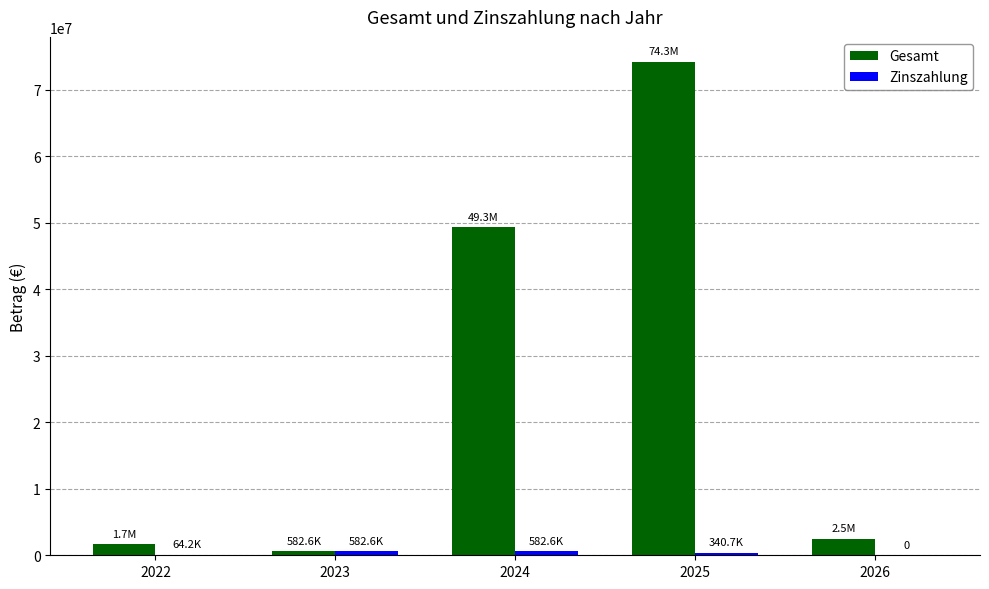

At which category is the sum across all series the highest?

2025